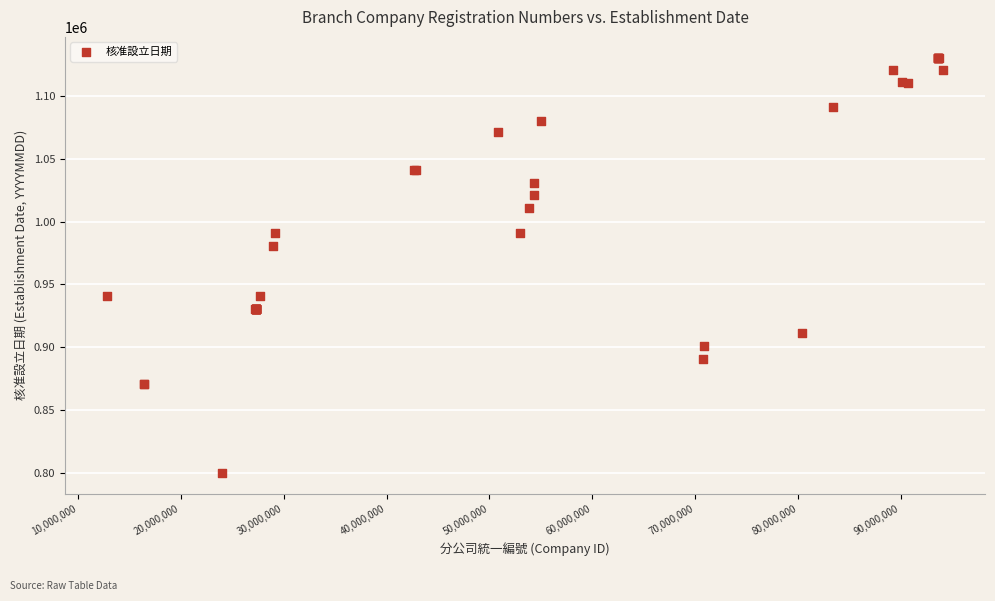

What Y value in the scatter plot is closest to 965316?

980813